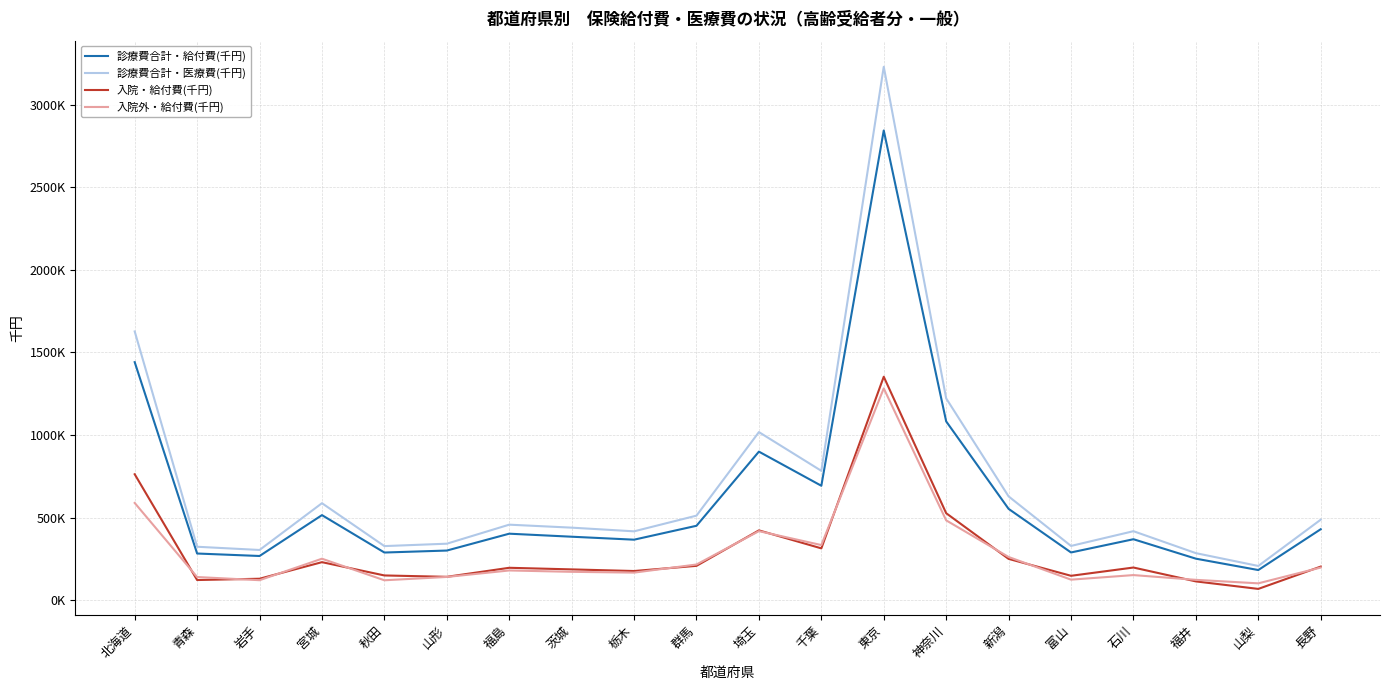

At which category is the sum across all series the highest?

東京